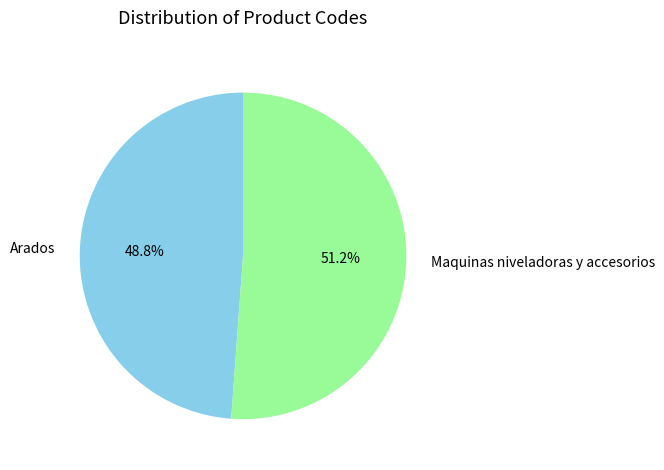

Which category accounts for the majority?

Maquinas niveladoras y accesorios